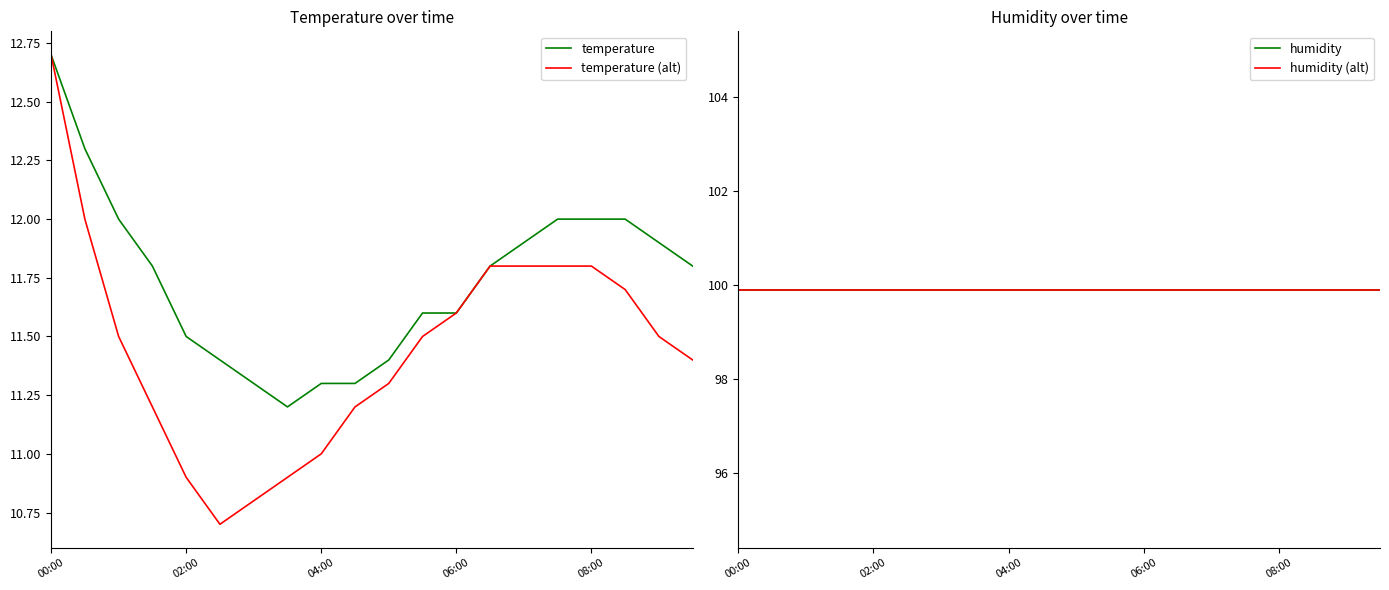

At which label does temperature (alt) reach its peak?

00:00